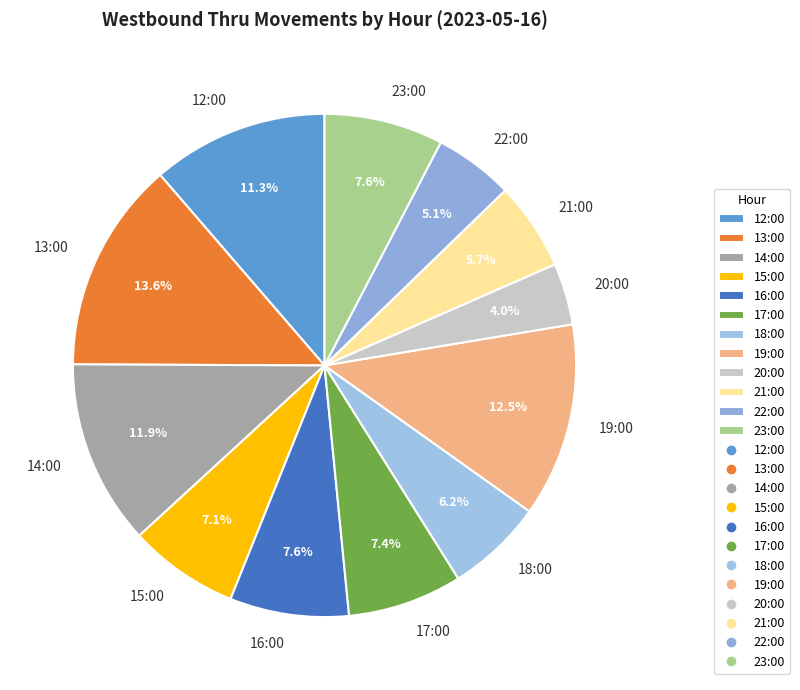

Between 23:00 and 19:00, which is larger?

19:00